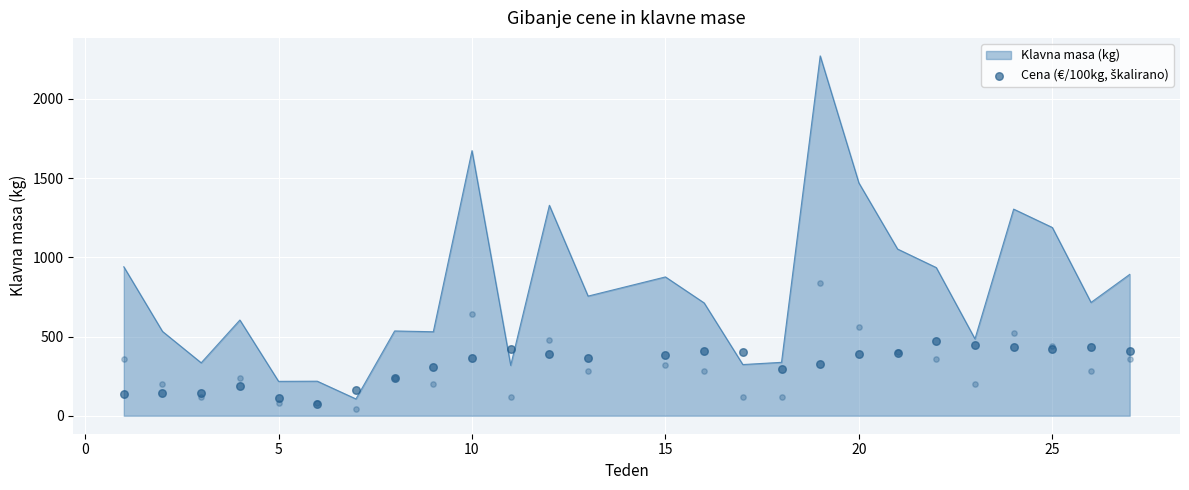

What is the maximum value for Klavna masa (kg)?

2271